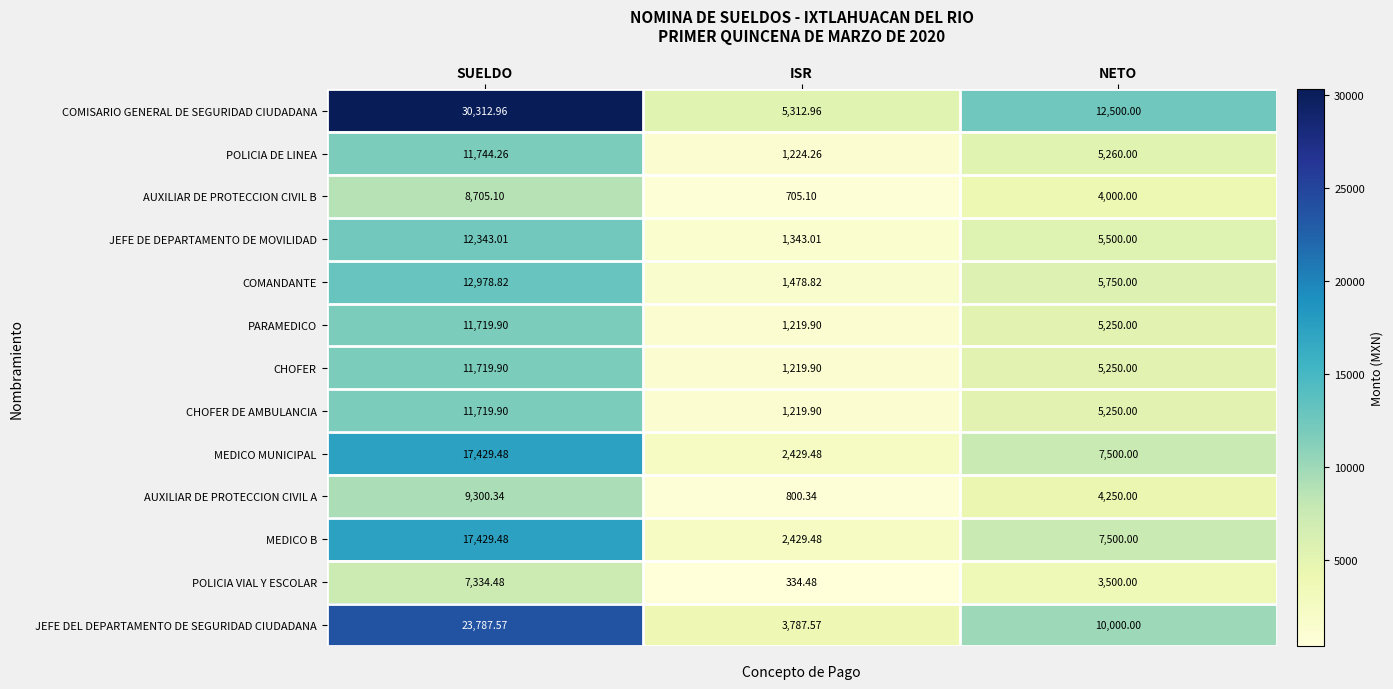

At which label does AUXILIAR DE PROTECCION CIVIL B first exceed 4000?

SUELDO